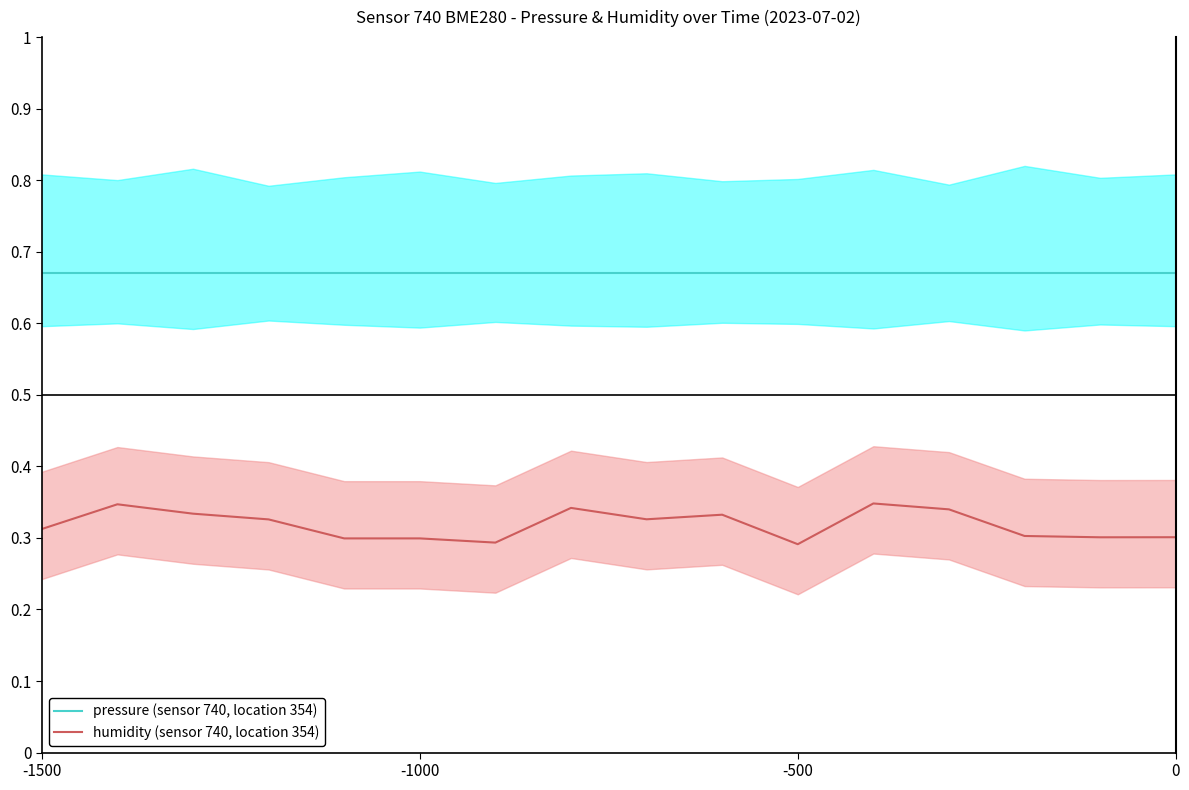

Is it true that humidity (sensor 740, location 354) equals 0.3 at -500?

True